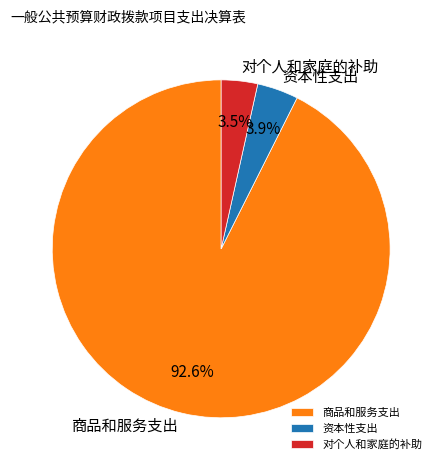

Which has a higher value, 商品和服务支出 or 资本性支出?

商品和服务支出